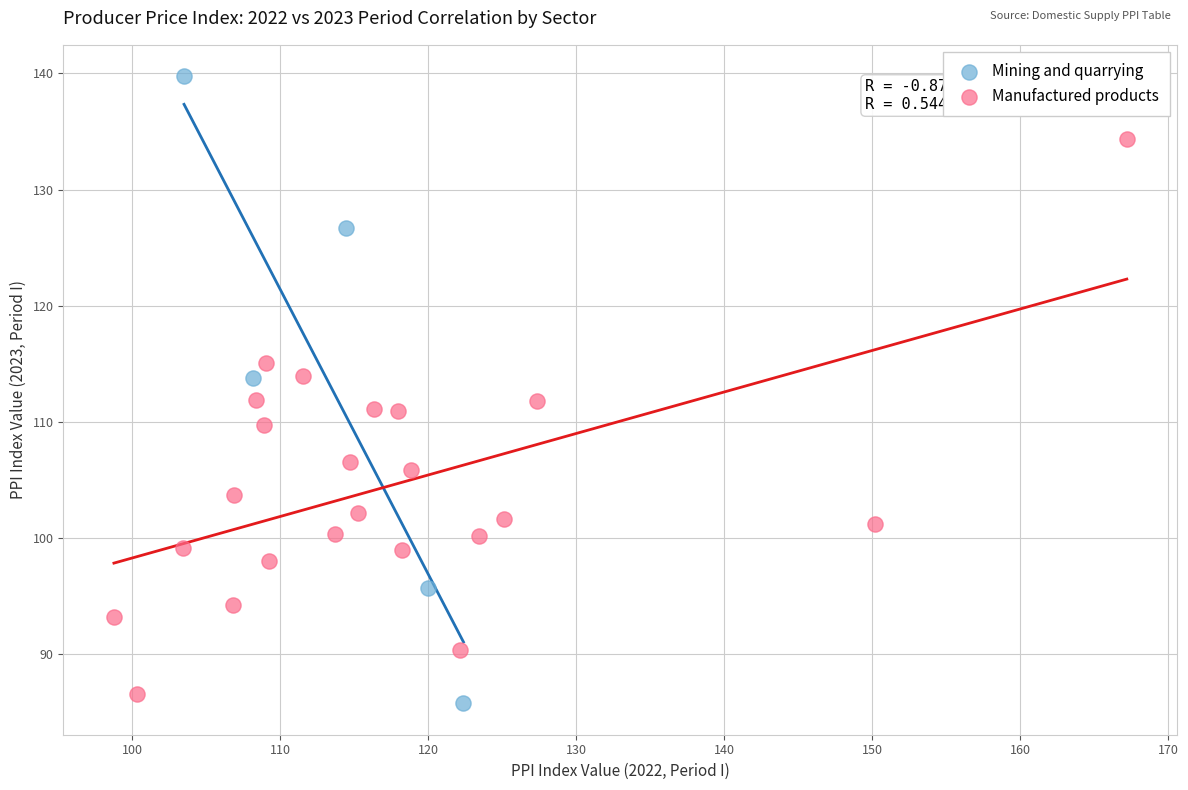

Which series has the widest spread of Y values?

Mining and quarrying